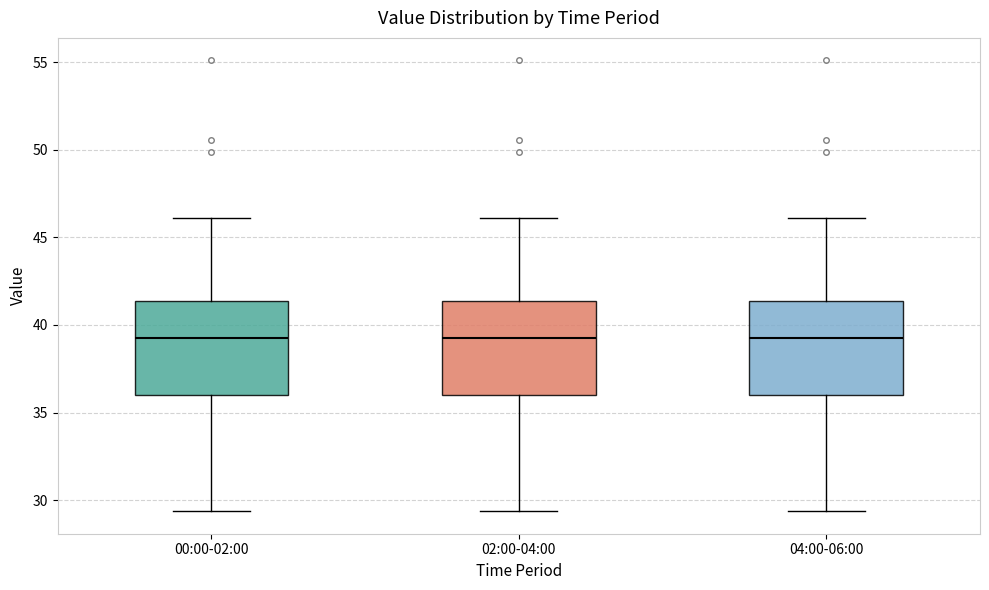

Reading left to right, read every box against the y-axis: the position of its median line, the range the box covers, and the ends of its whiskers. The values are not printed on the chart, so give them approximately, as read against the axis.

00:00-02:00: median 39.5, box 36.0 to 41.5, whiskers 29.5 to 46.0
02:00-04:00: median 39.5, box 36.0 to 41.5, whiskers 29.5 to 46.0
04:00-06:00: median 39.5, box 36.0 to 41.5, whiskers 29.5 to 46.0